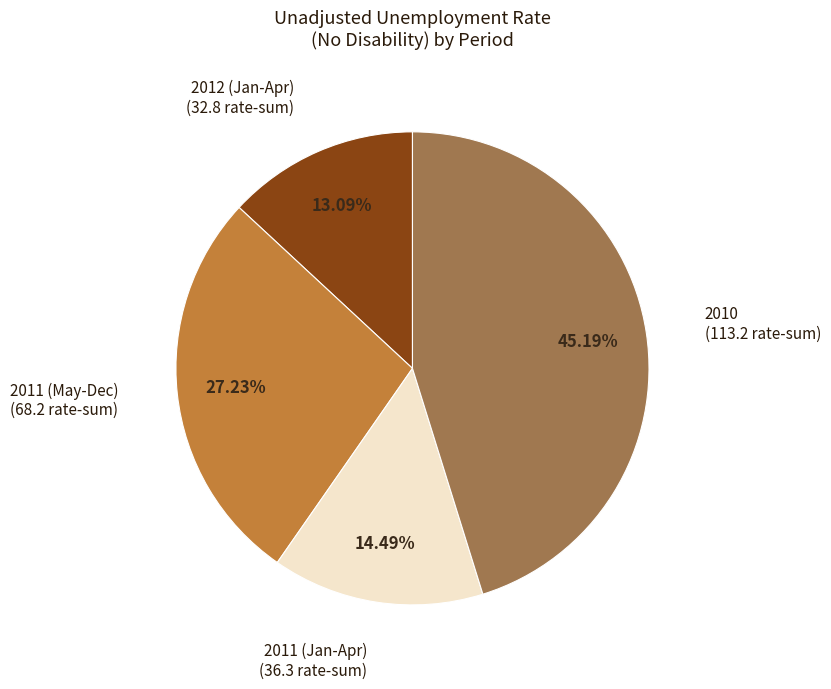

Does any single category account for the majority?

No